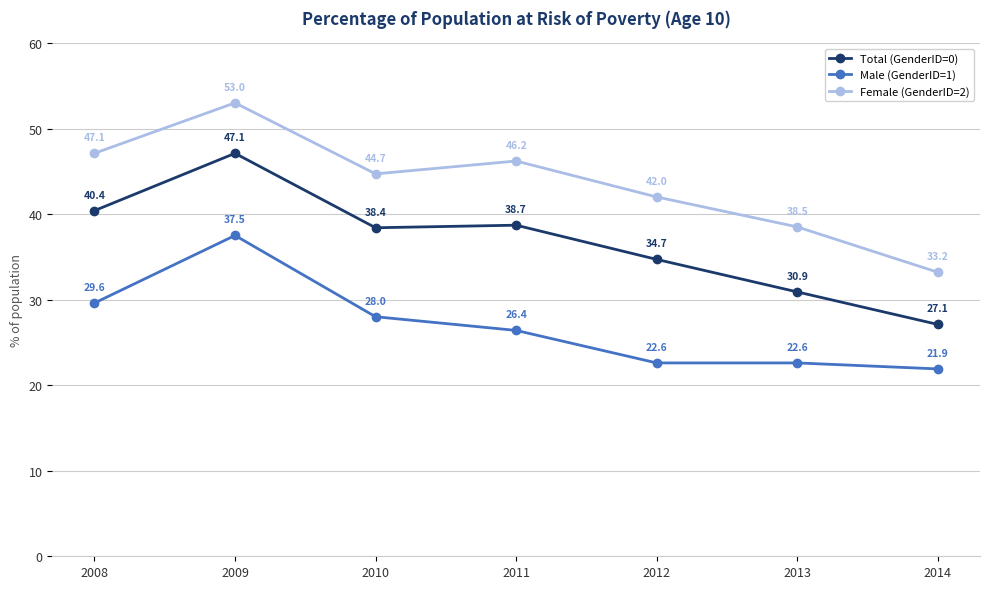

Which series has the largest range (max minus min)?

Total (GenderID=0)